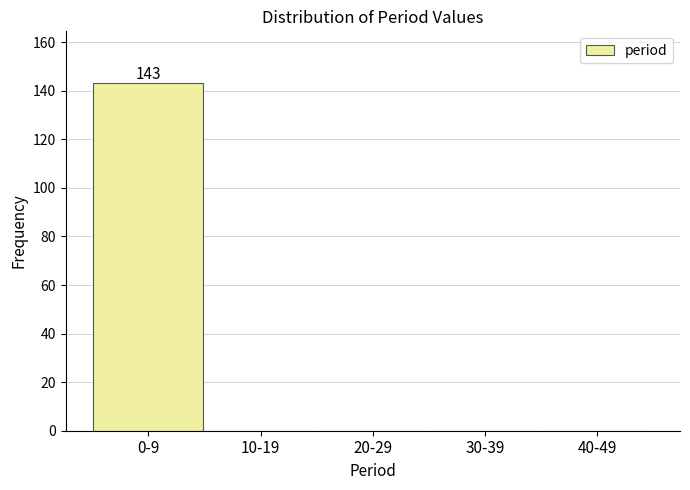

Reading left to right, transcribe all the data shown in this chart.

0-9=143	10-19=0	20-29=0	30-39=0	40-49=0